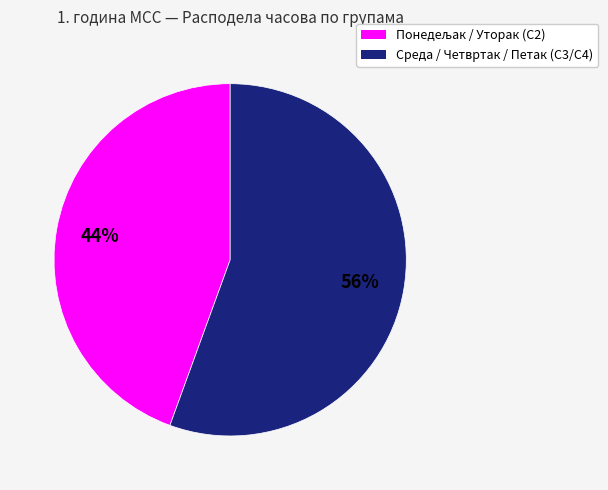

What is the largest slice in the pie chart?

Среда / Четвртак / Петак (С3/С4)